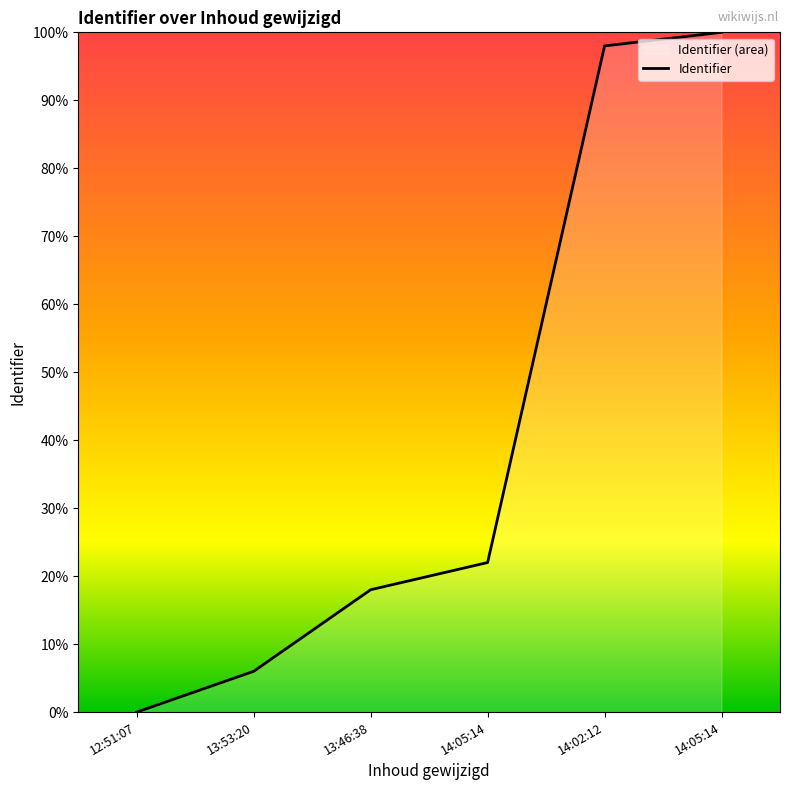

True or false: the data has more than 2 interior local peaks.

False